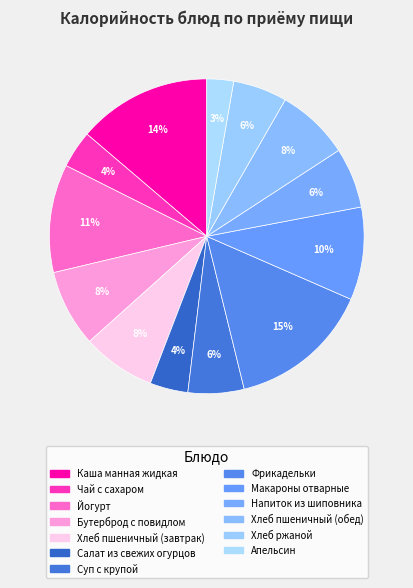

True or false: Бутерброд с повидлом accounts for 8% of the total.

True